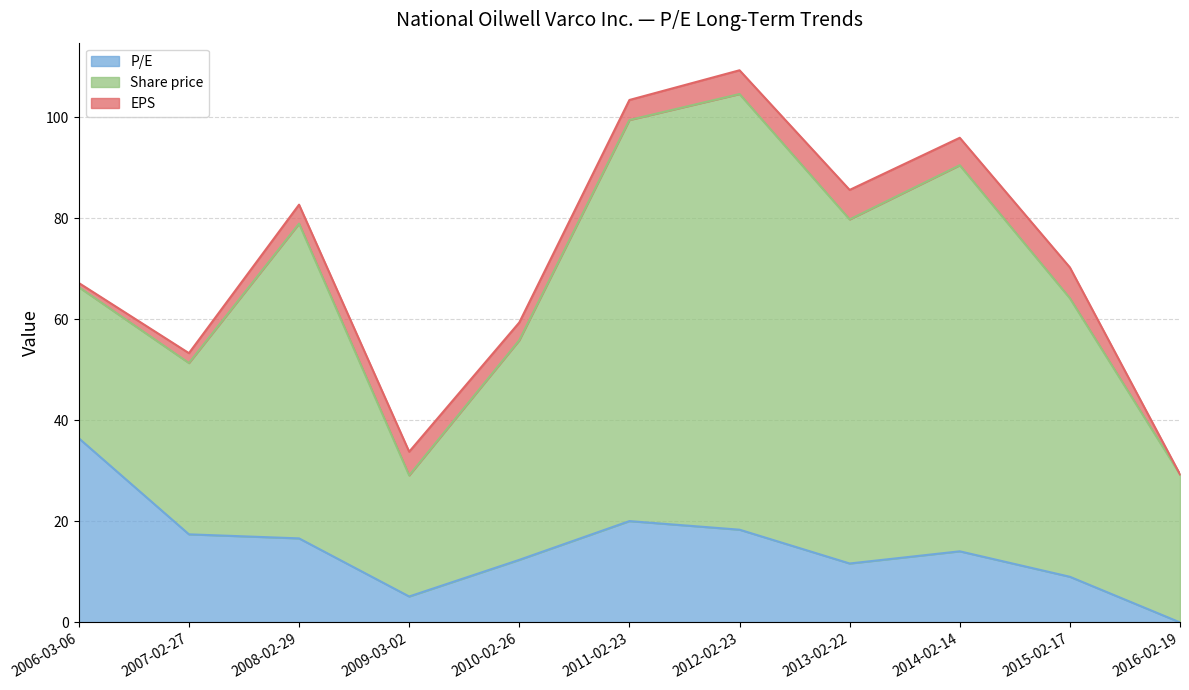

How many values in the P/E series exceed 14?

6